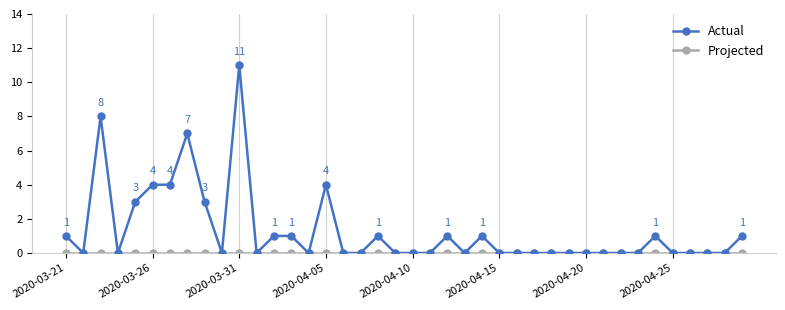

At how many categories does at least one series exceed 6?

3